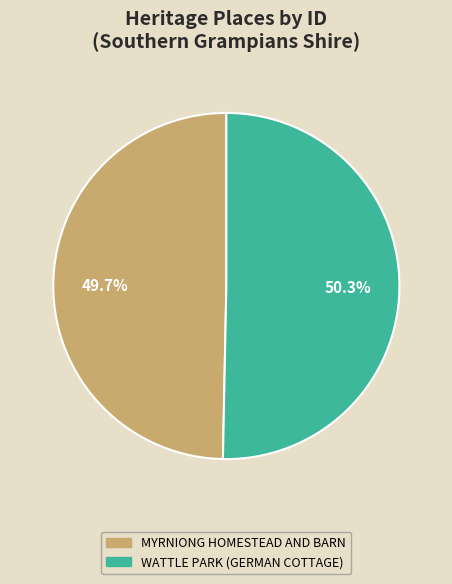

To the nearest percent, what is the difference between the MYRNIONG HOMESTEAD AND BARN and WATTLE PARK (GERMAN COTTAGE) slice percentages?

1%